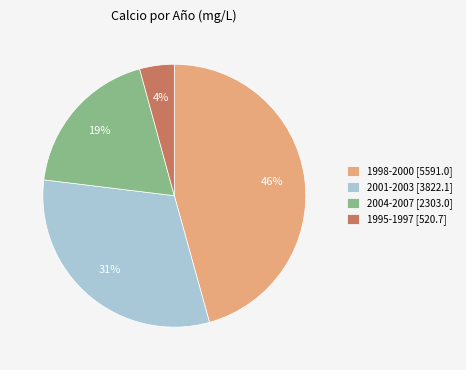

Rank the categories by value from lowest to highest.

1995-1997 [520.7], 2004-2007 [2303.0], 2001-2003 [3822.1], 1998-2000 [5591.0]